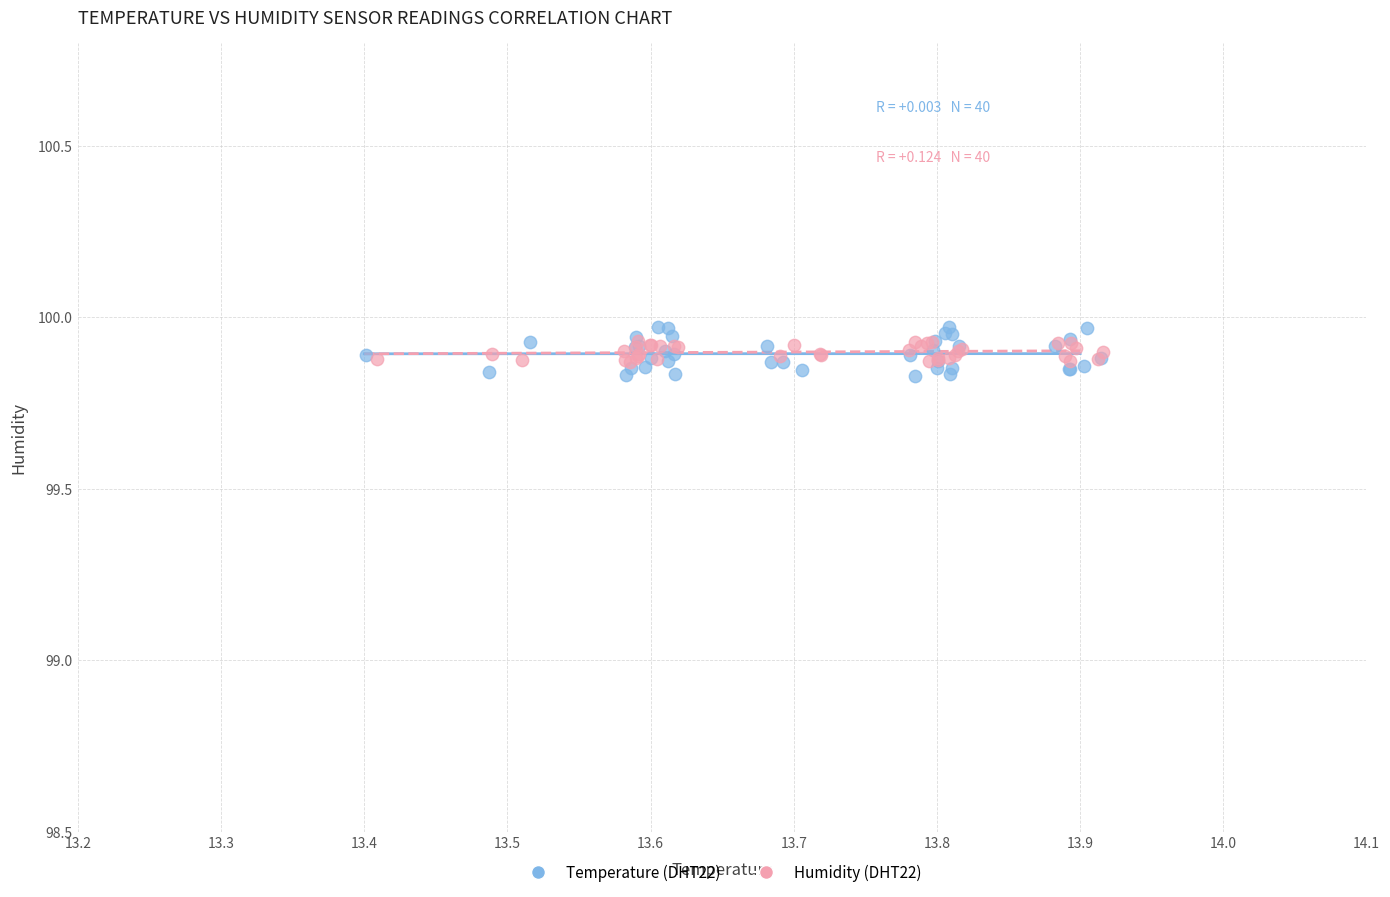

Which series has the largest Y range (max minus min)?

Temperature (DHT22)